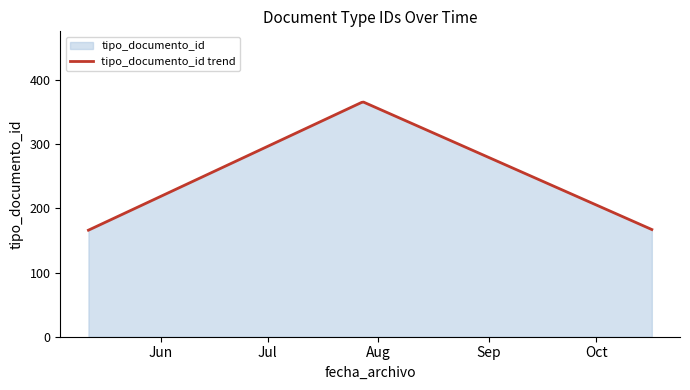

What is the greatest value displayed?

365.5